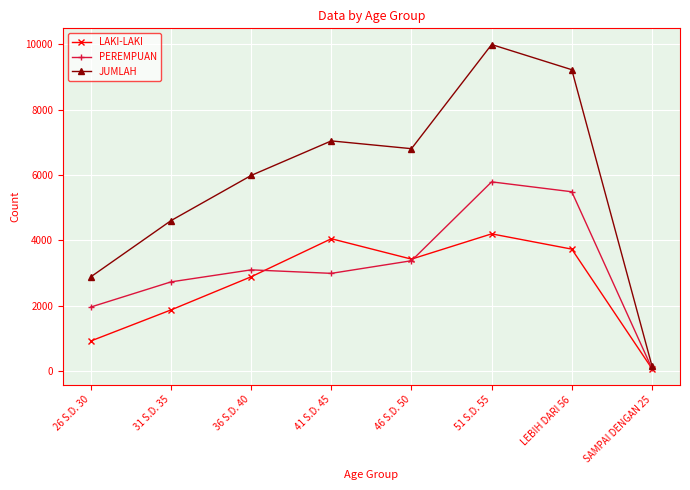

At how many categories does at least one series exceed 7911?

2